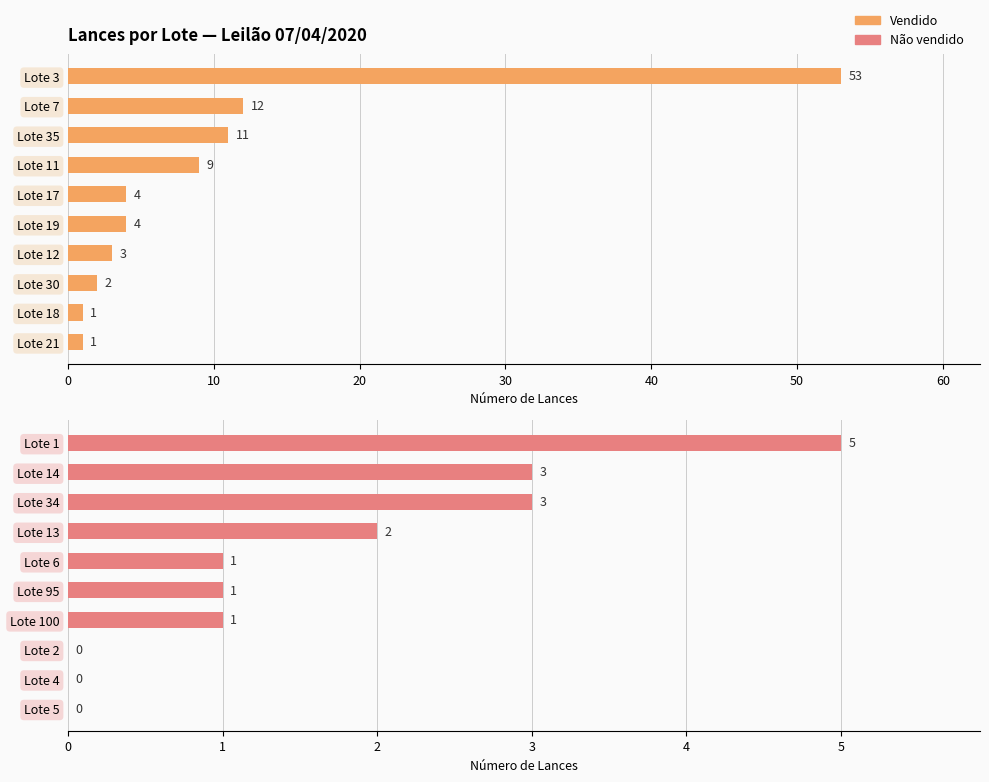

Which series has the widest spread of values?

Vendido